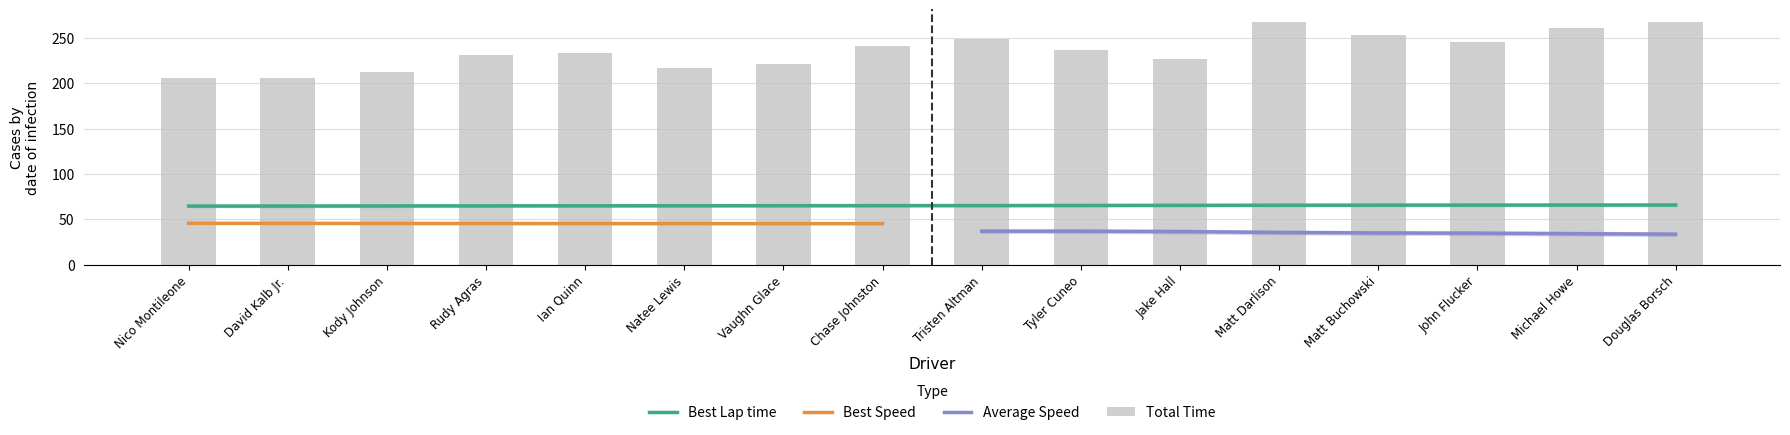

Is it true that Total Time equals 205.5 at David Kalb Jr.?

True